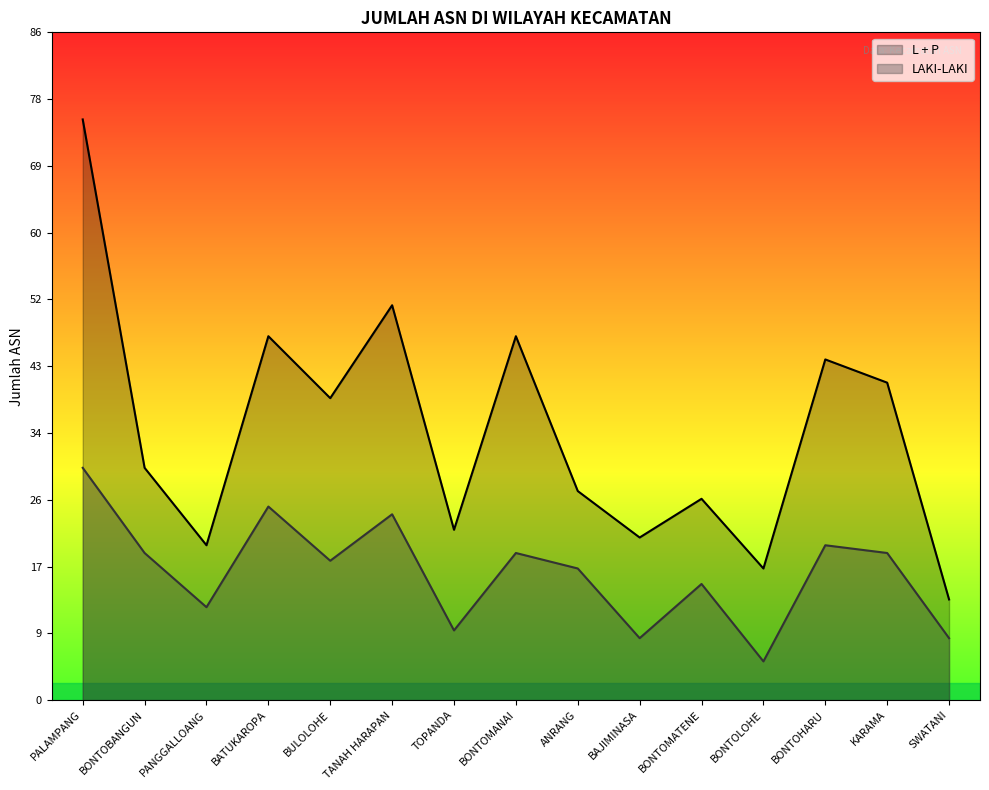

What is the minimum value shown in the chart?

5